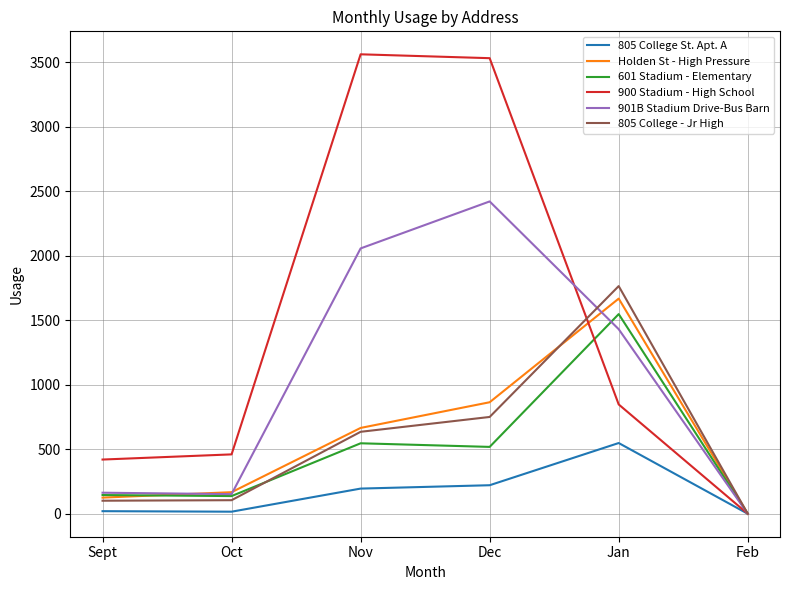

Is it true that 901B Stadium Drive-Bus Barn equals 2056 at Nov?

True